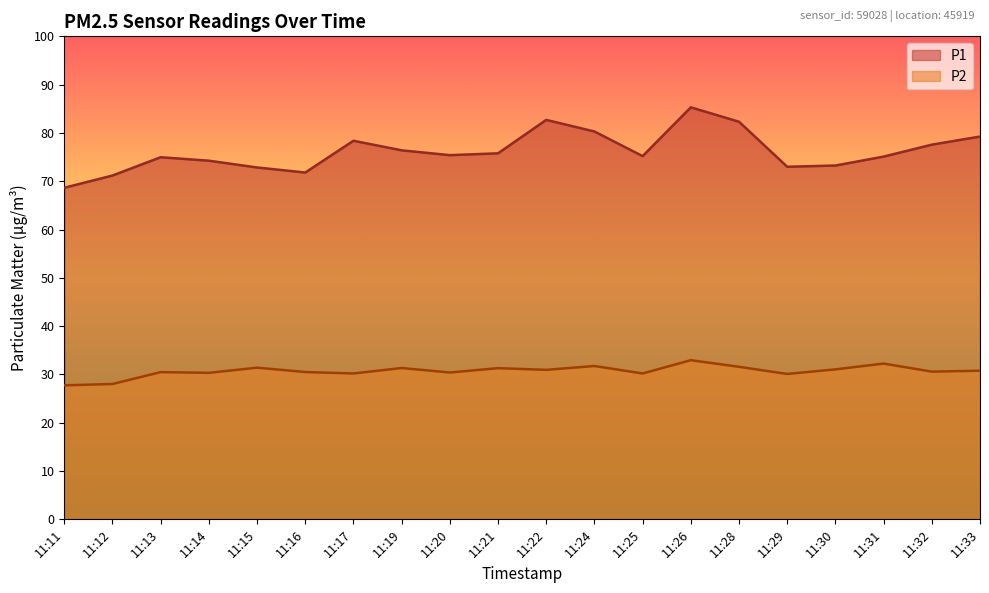

What is the sum of the P2 values at 11:33 and 11:25?

61.0